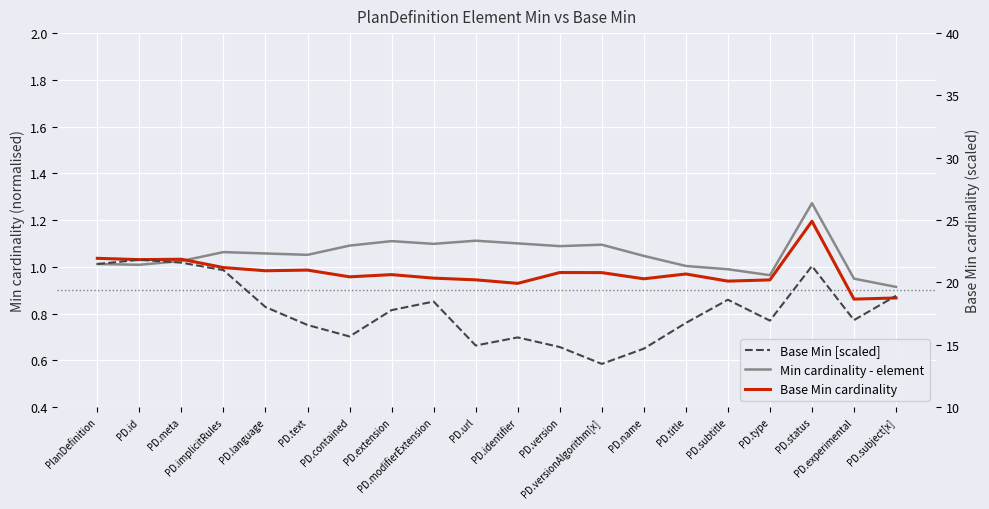

The value of Min cardinality - element at PD.contained is 0.6. True or false?

False